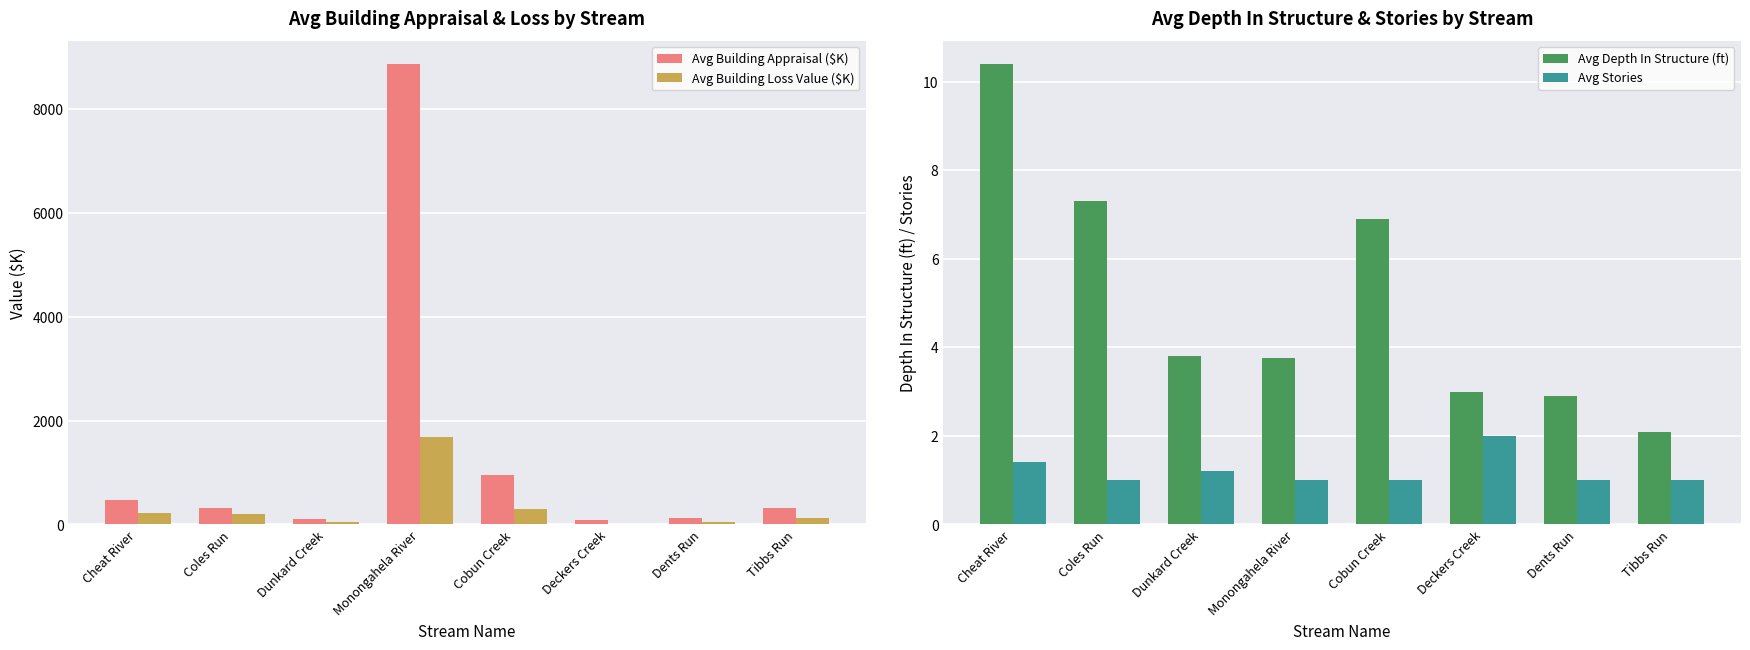

What is the sum of the Avg Depth In Structure (ft) values at Dunkard Creek and Monongahela River?

7.5